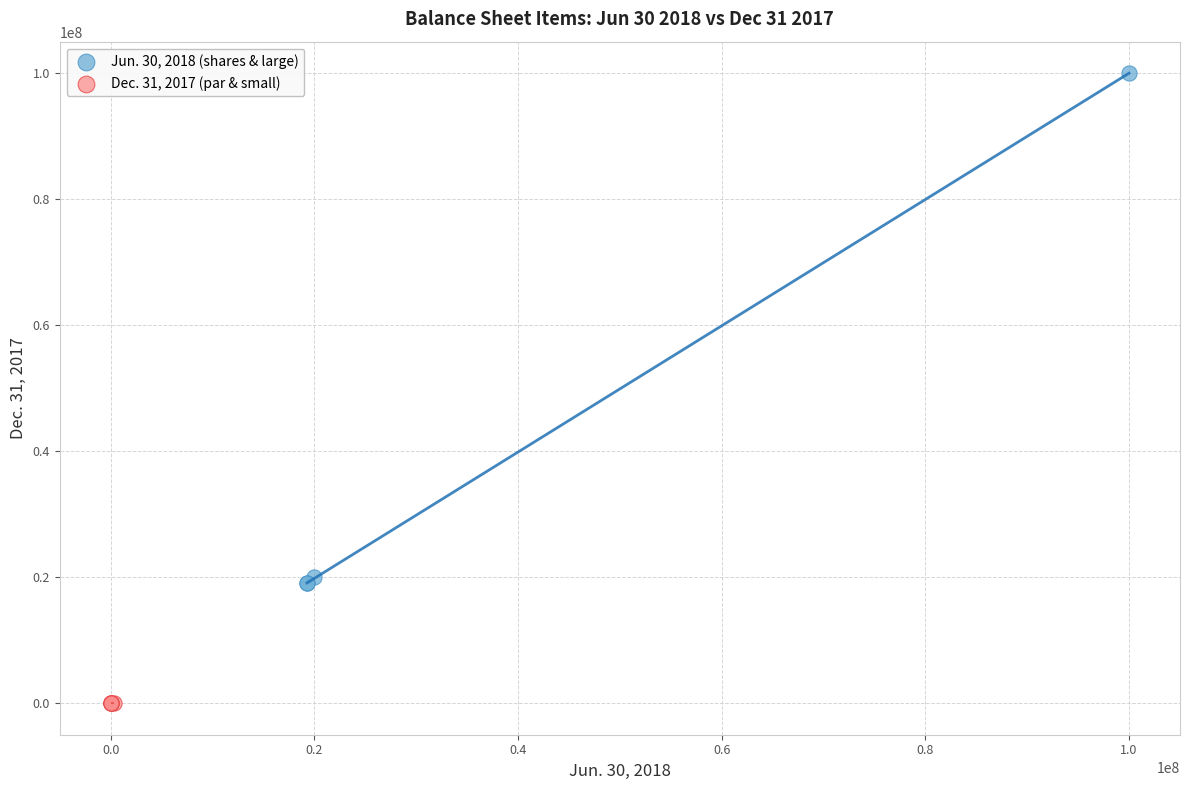

What are all the series names shown in the legend?

Jun. 30, 2018 (shares & large), Dec. 31, 2017 (par & small)